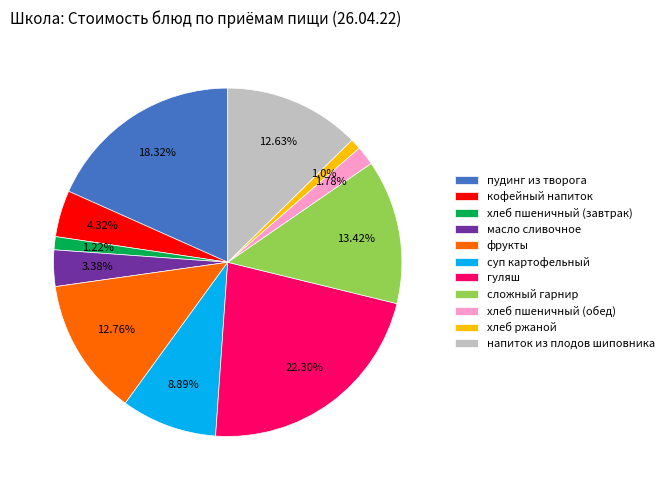

What percentage is NOT represented by масло сливочное?

96.6%